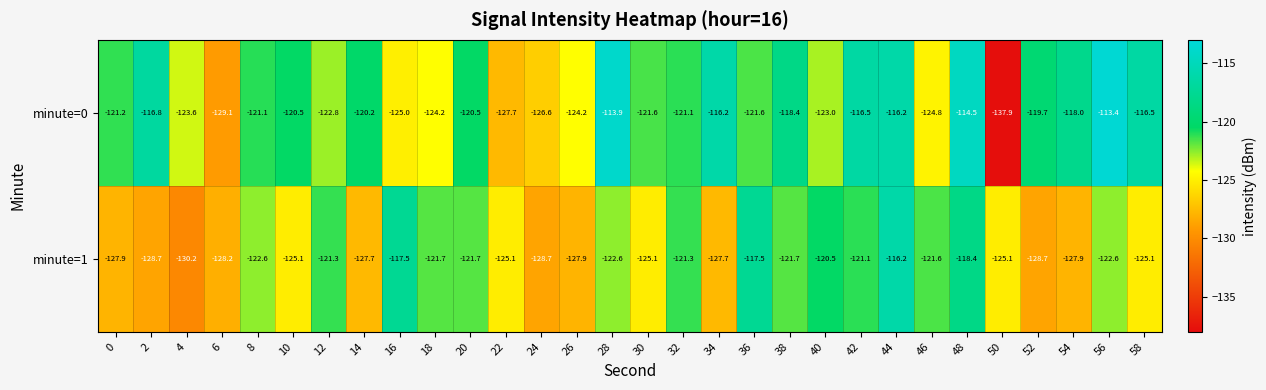

Between 30 and 46, which series saw the biggest shift?

minute=1